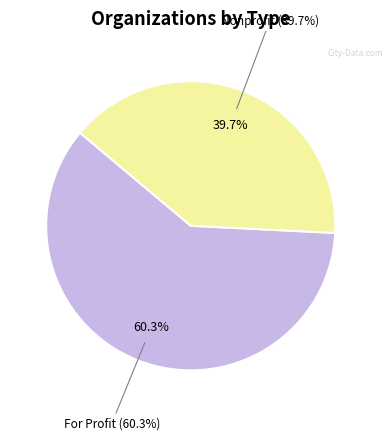

What portion of the pie excludes For Profit?

39.7%